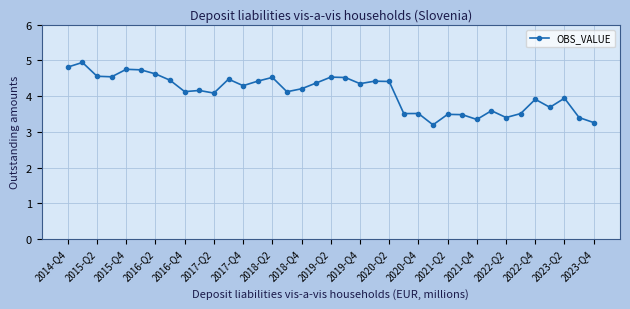

What is the greatest value displayed?

4.9